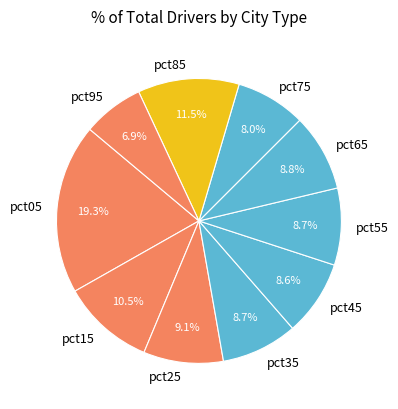

The pct85 slice represents 1% of the pie. True or false?

False